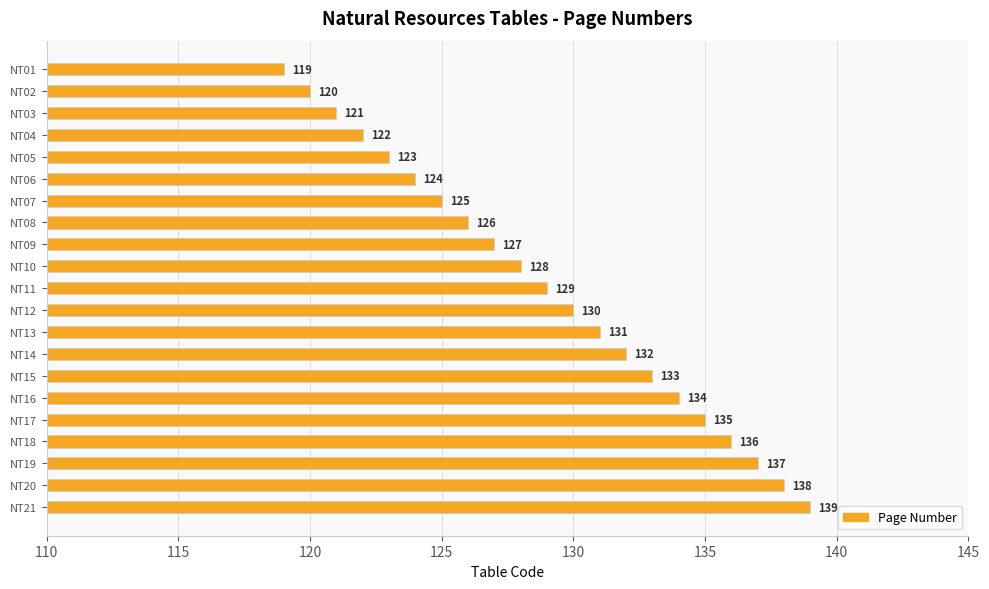

Which has a higher value, NT14 or NT01?

NT14